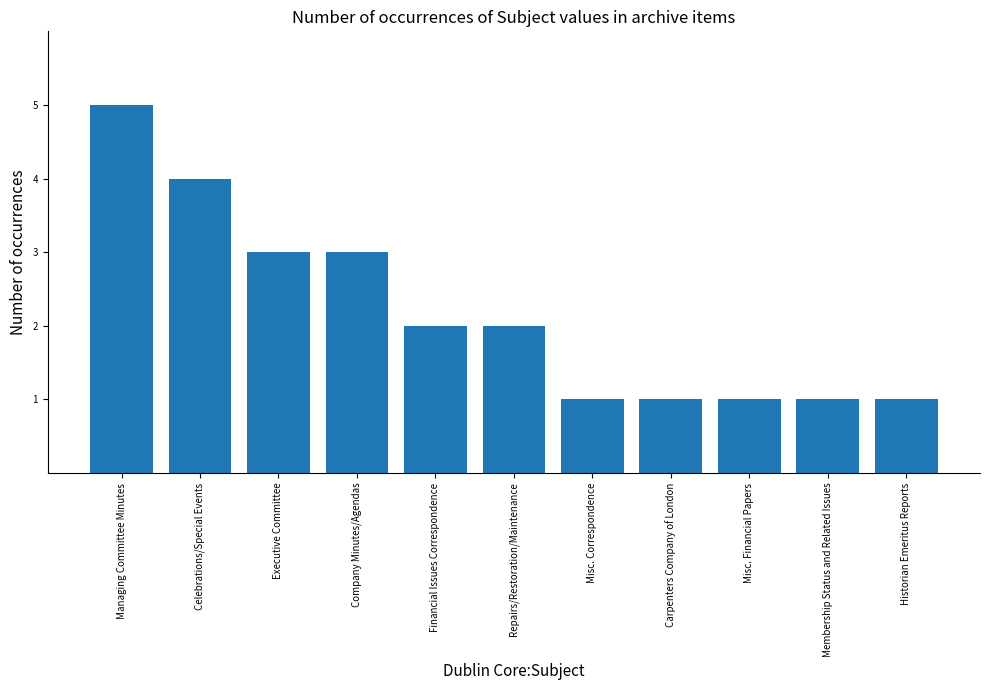

What is the smallest value displayed?

1